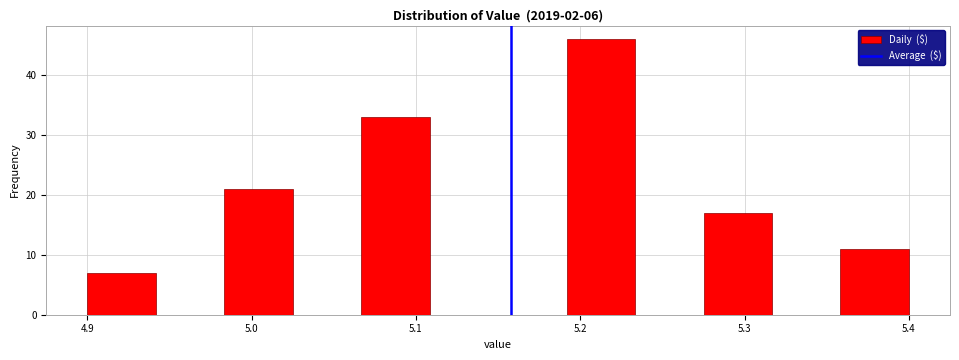

What is the height of the bar covering 5.19 to 5.23 on the x-axis? Neither the bar edges nor the heights are printed on the chart, so give them approximately, as read against the axes.

46